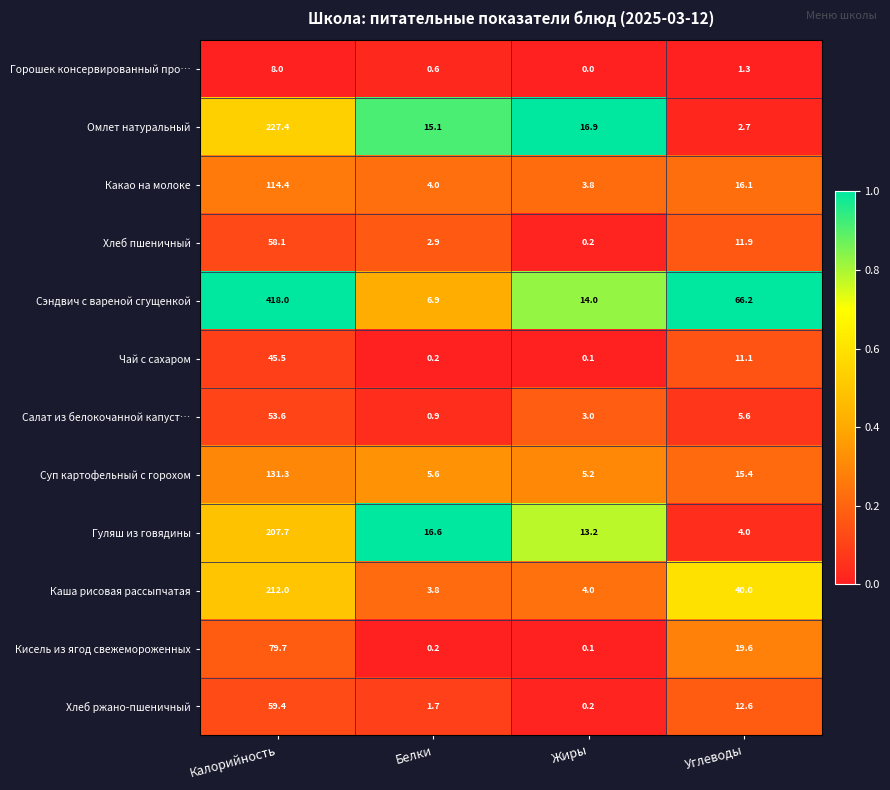

At which category is the sum across all series the highest?

Калорийность